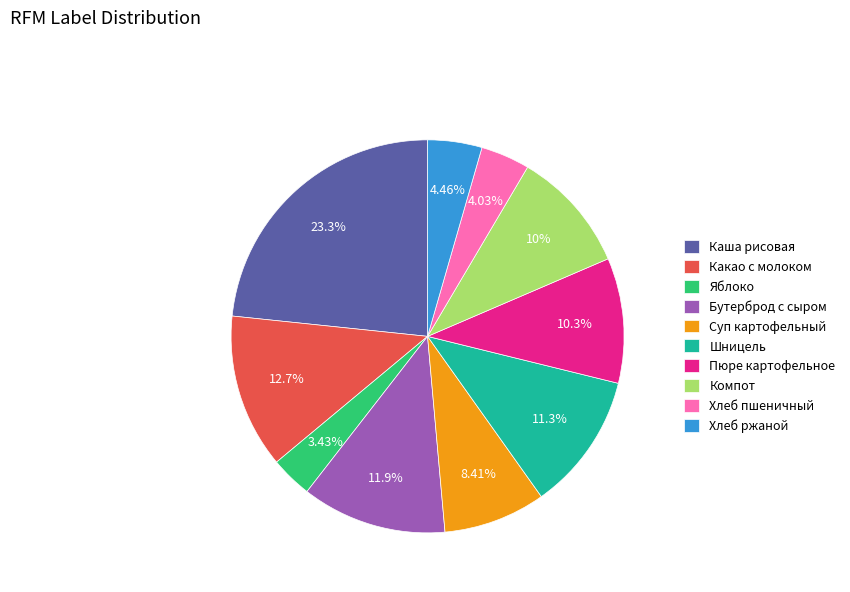

How many segments does this pie chart have?

10